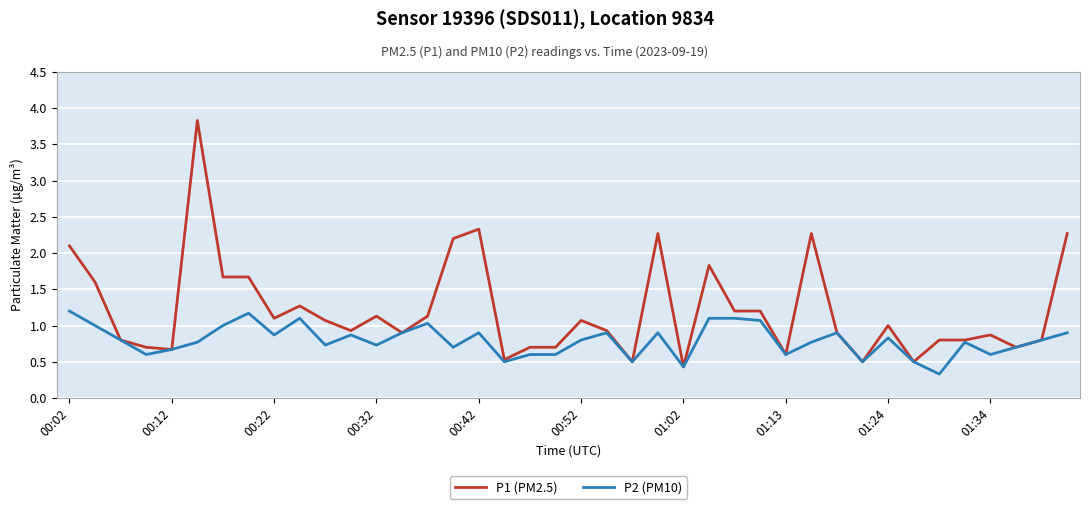

How many series are shown in this chart?

2